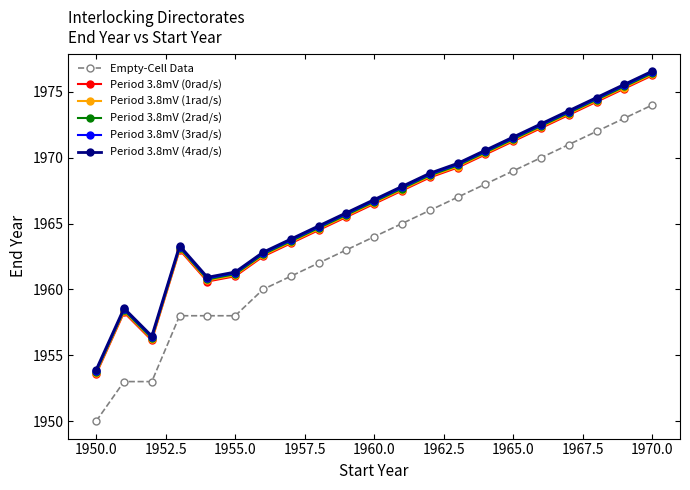

Which series has the widest spread of values?

Empty-Cell Data